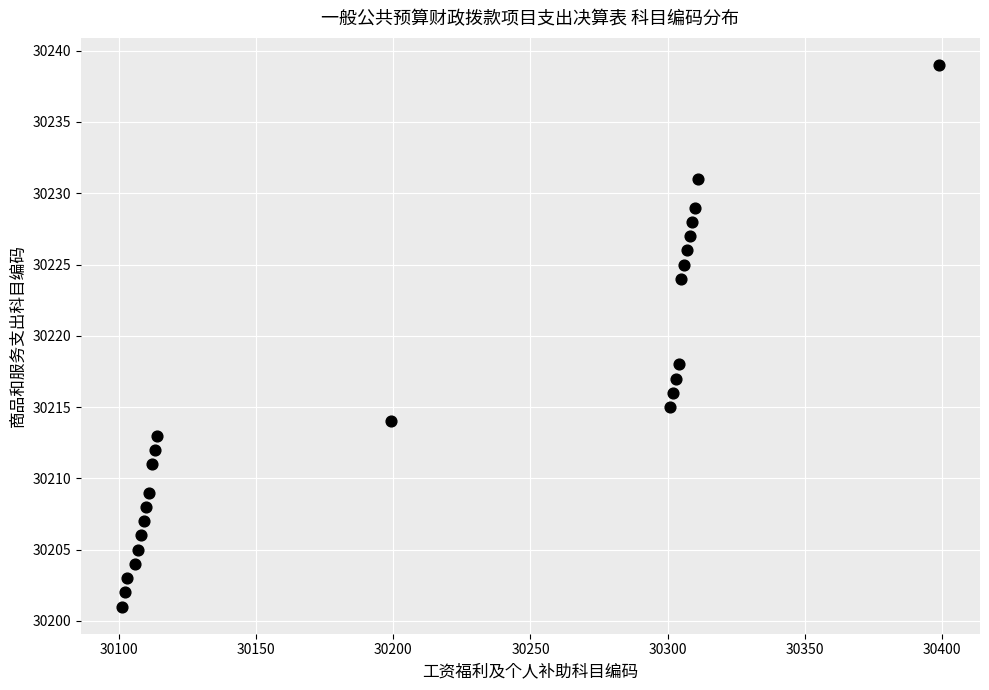

What is the range of Y values (max minus min)?

38